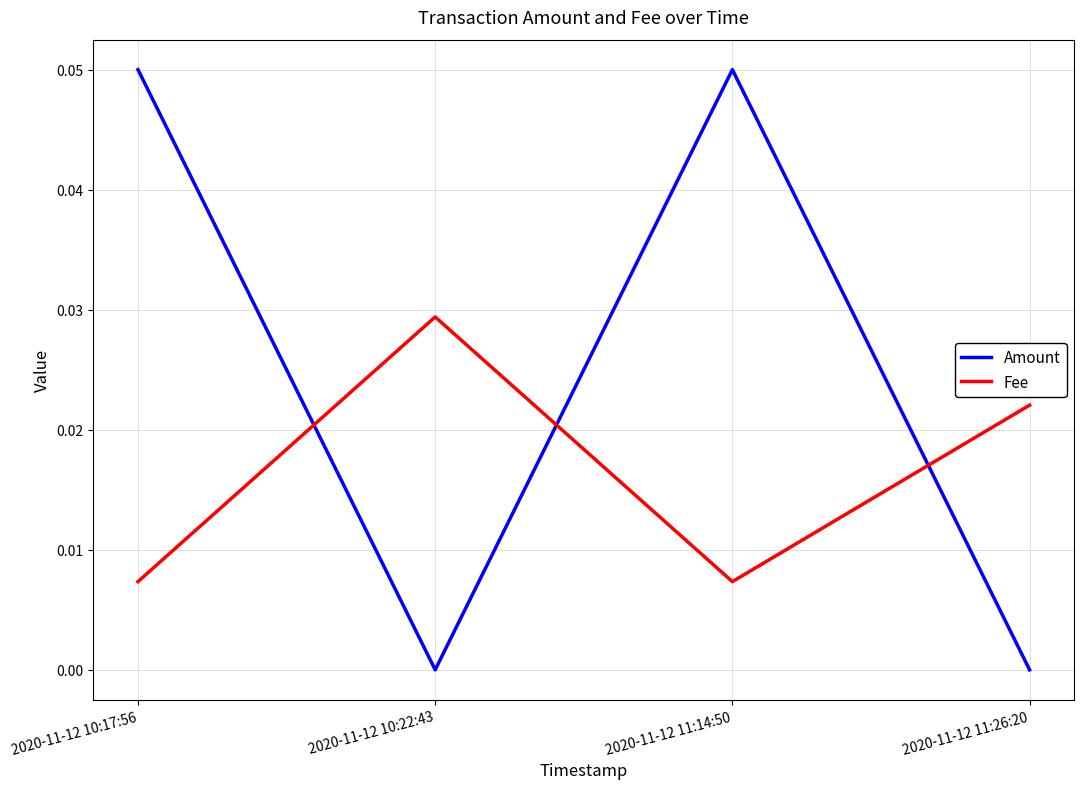

Rank the series by their average value, from highest to lowest.

Amount, Fee